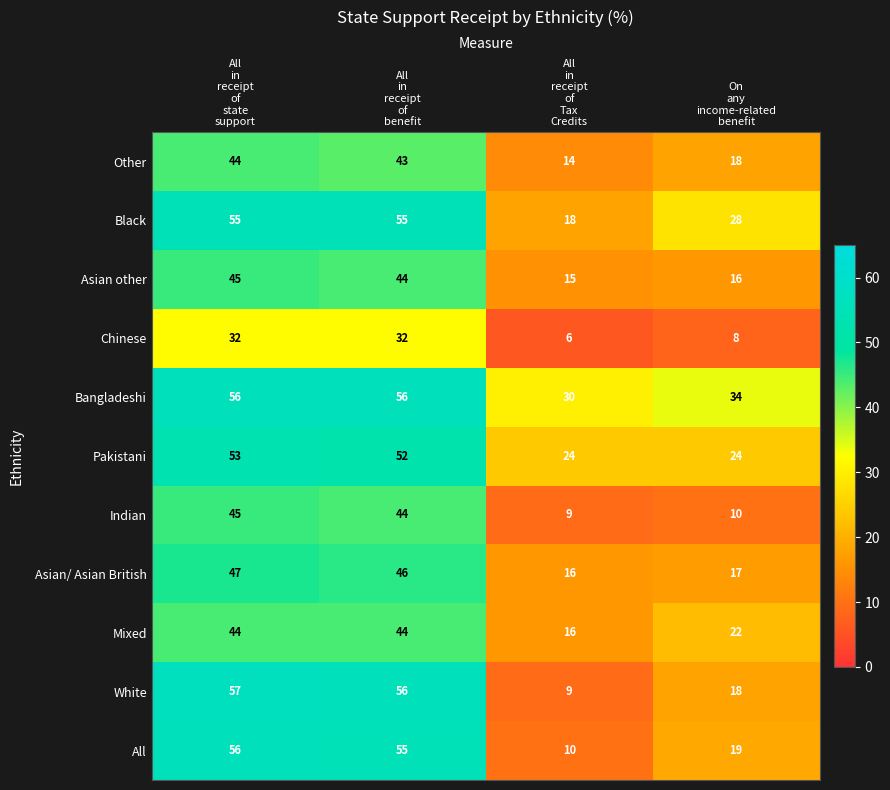

What is the difference between the maximum and minimum values in the Black series?

37